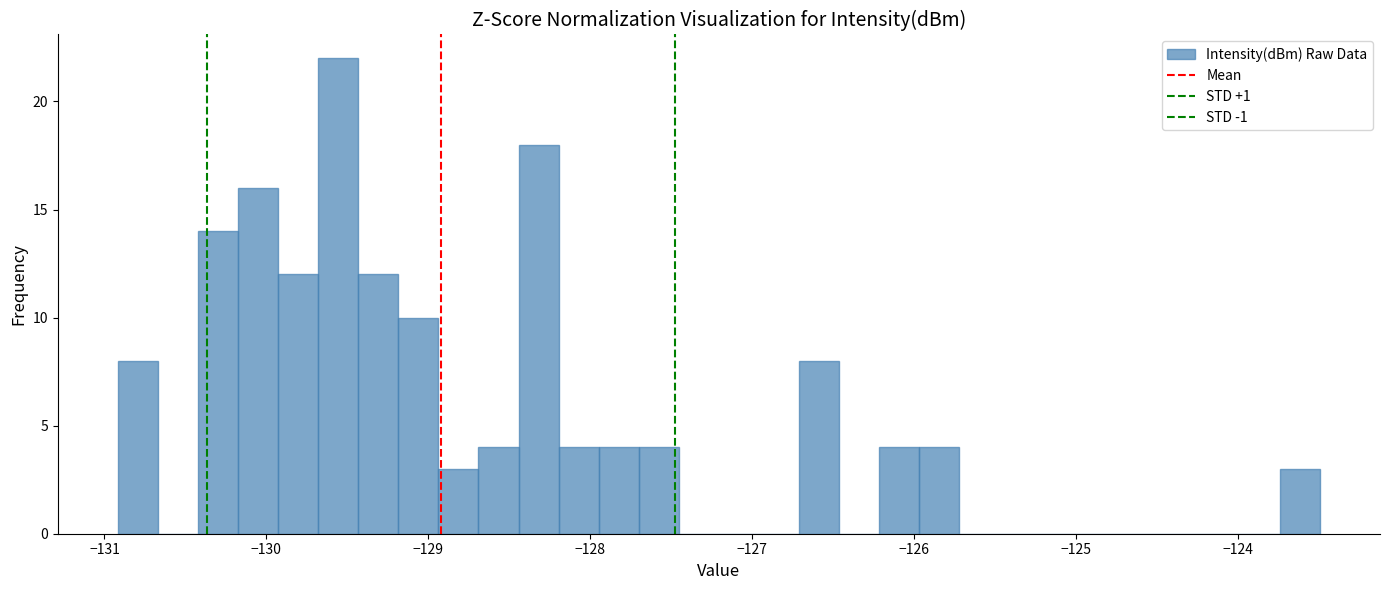

Around what value on the x-axis is the tallest bar? Give the approximate position of its centre, as read against the axis.

-129.6